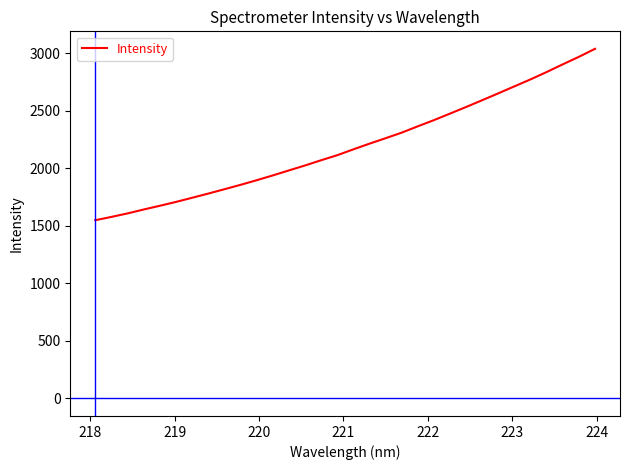

What is the smallest value displayed?

1549.9